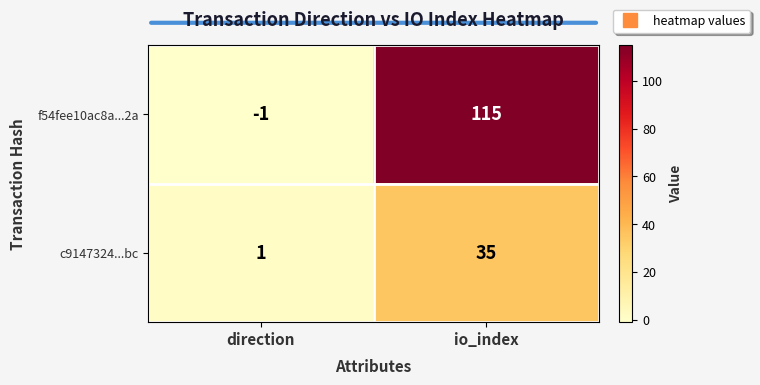

How many negative values does the f54fee10ac8a...2a series have?

1